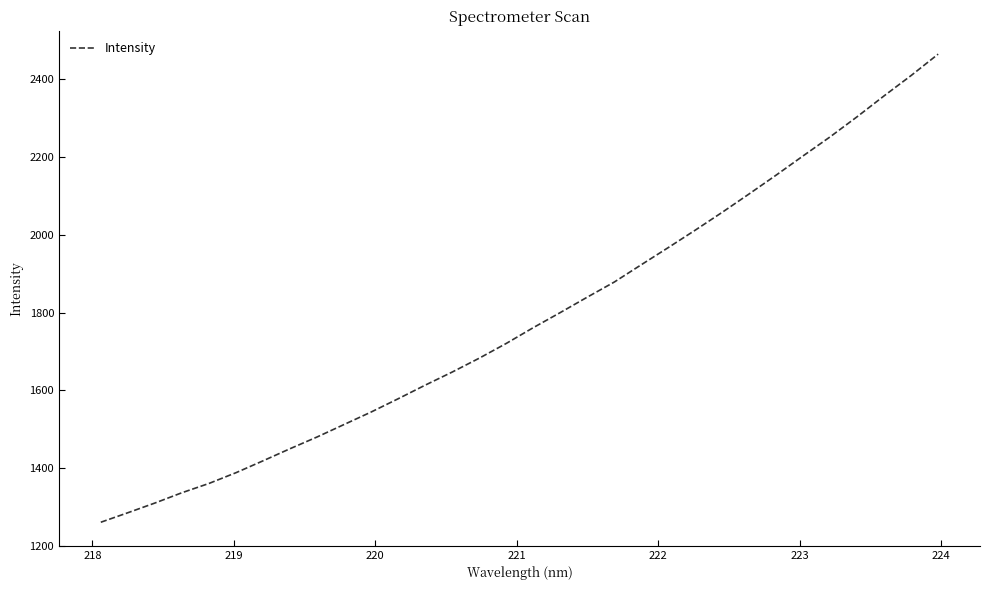

What is the maximum value shown in the chart?

2464.7